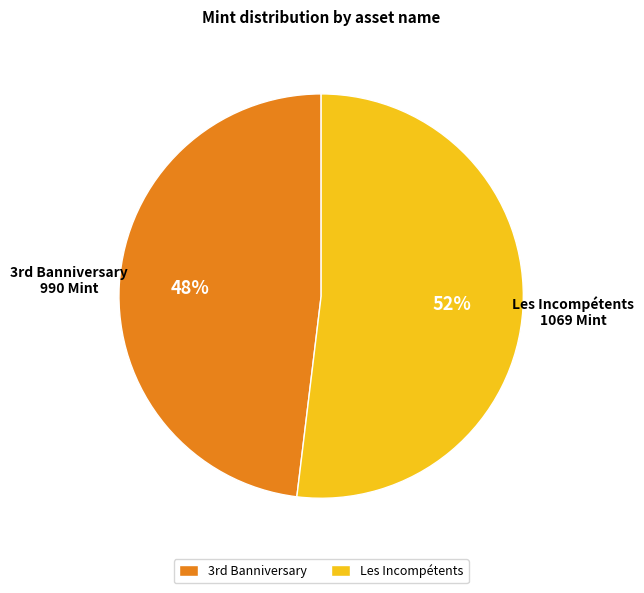

Which category has the biggest portion of the pie?

Les Incompétents